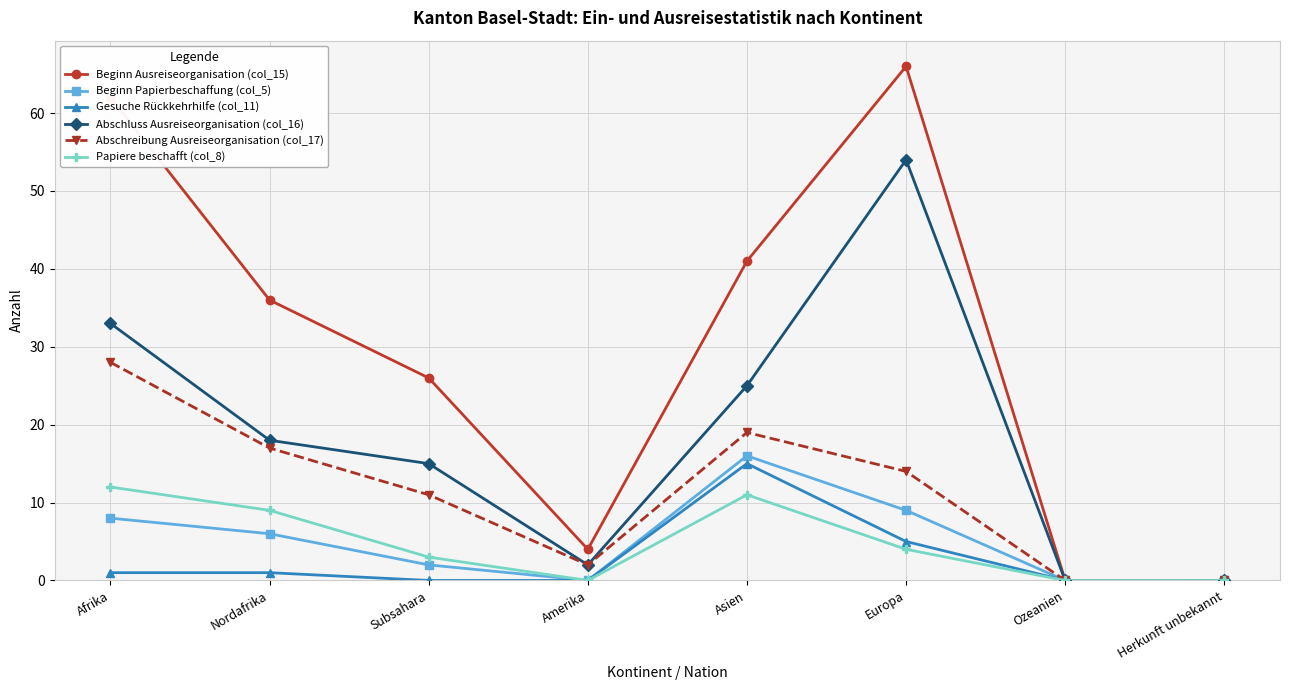

What is the total value across all series at Subsahara?

57